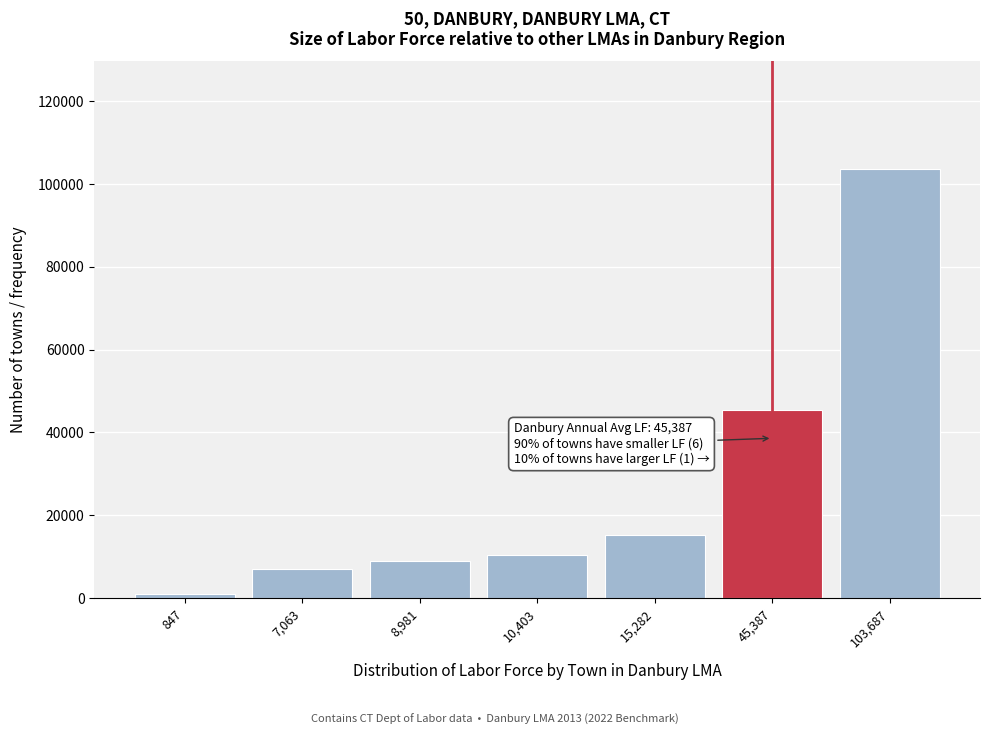

Reading left to right, list all the values displayed in this chart.

847=847	7,063=7063	8,981=8981	10,403=10403	15,282=15282	45,387=45387	103,687=103687